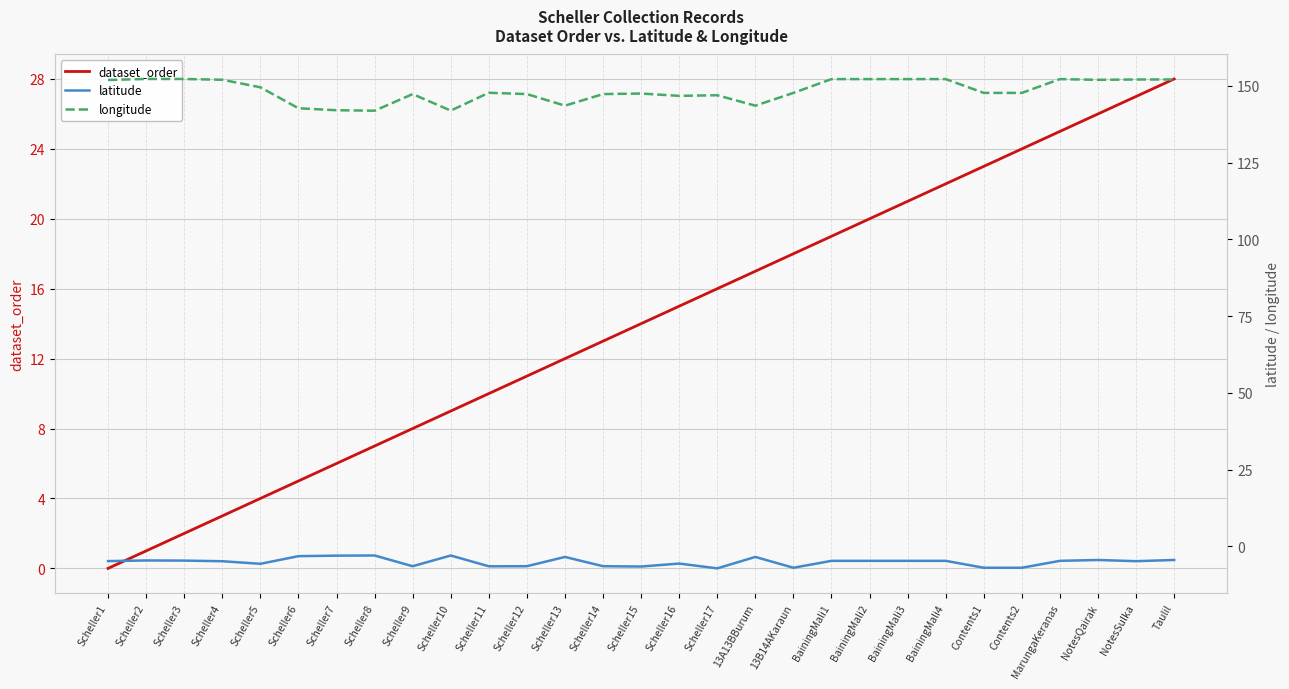

What is the value of the dataset_order point at the 17th from the left?

16.0